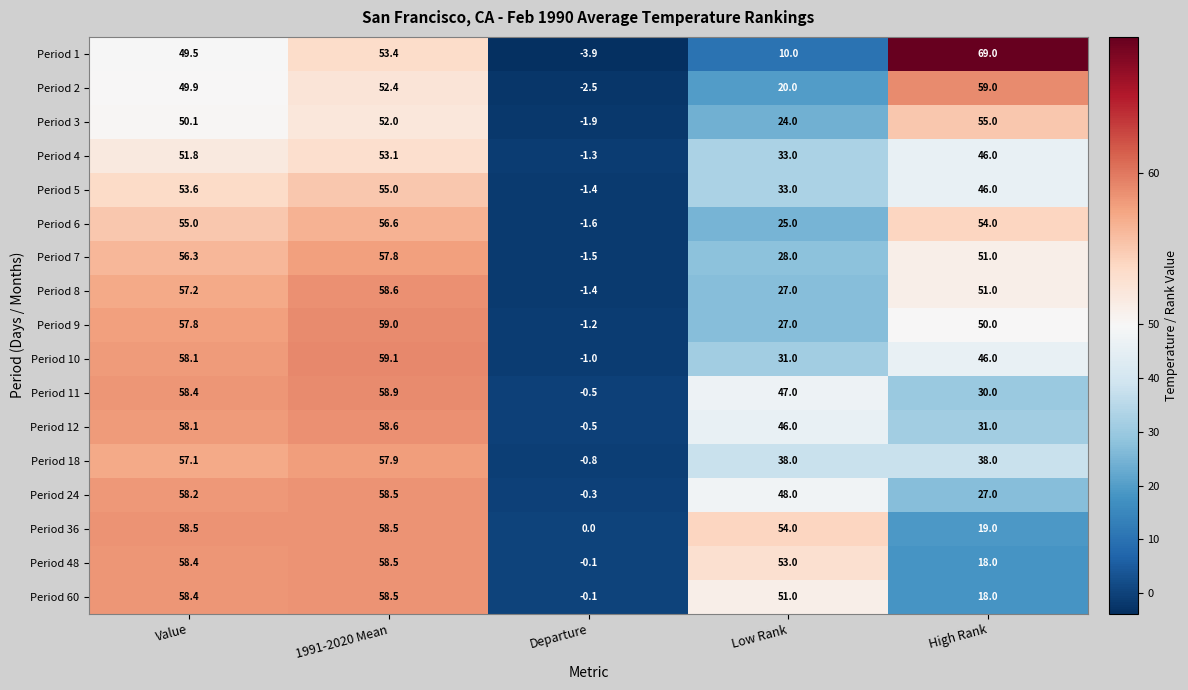

Read the Period 5 value at Low Rank.

33.0